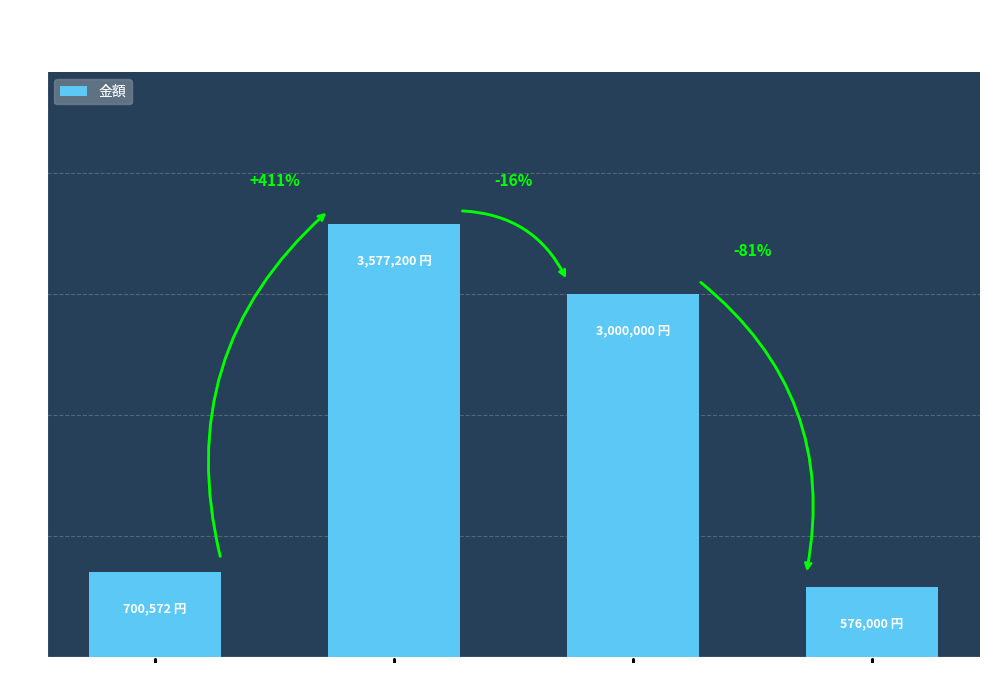

How many bars are there in total?

4